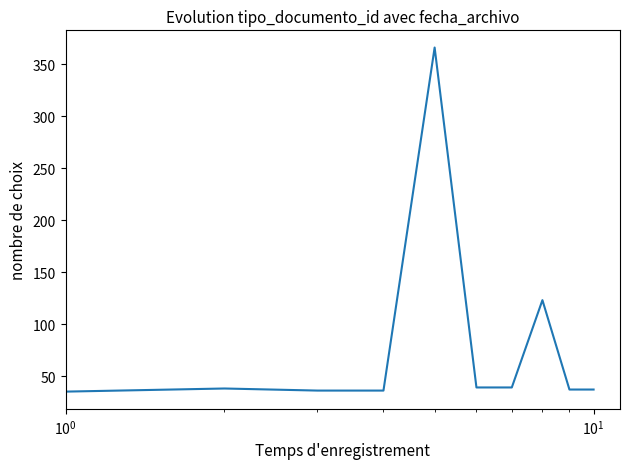

What is the maximum value shown in the chart?

366